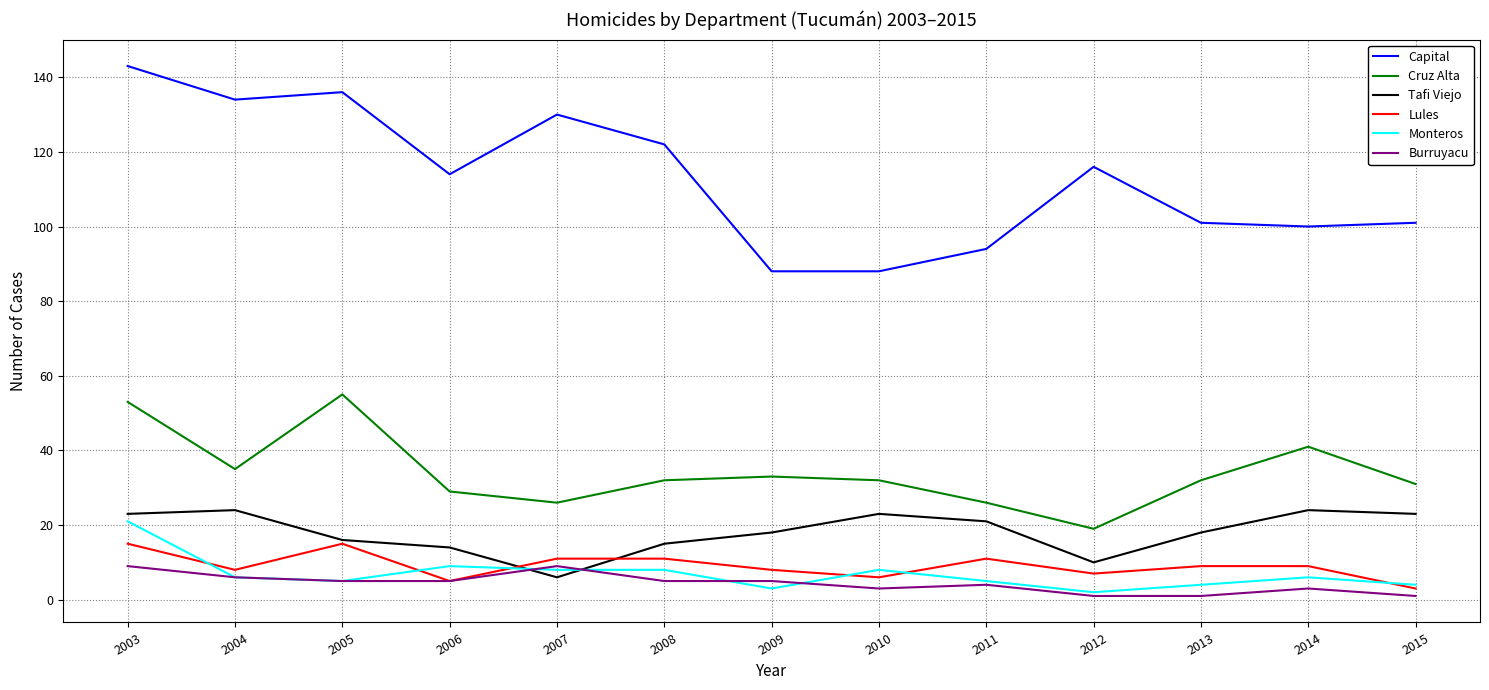

The value of Monteros at 2007 is 8. True or false?

True